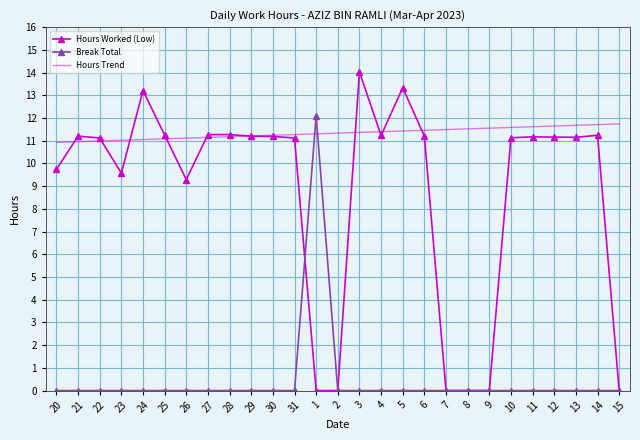

Where does the Hours Worked (Low) series first go above 11?

21